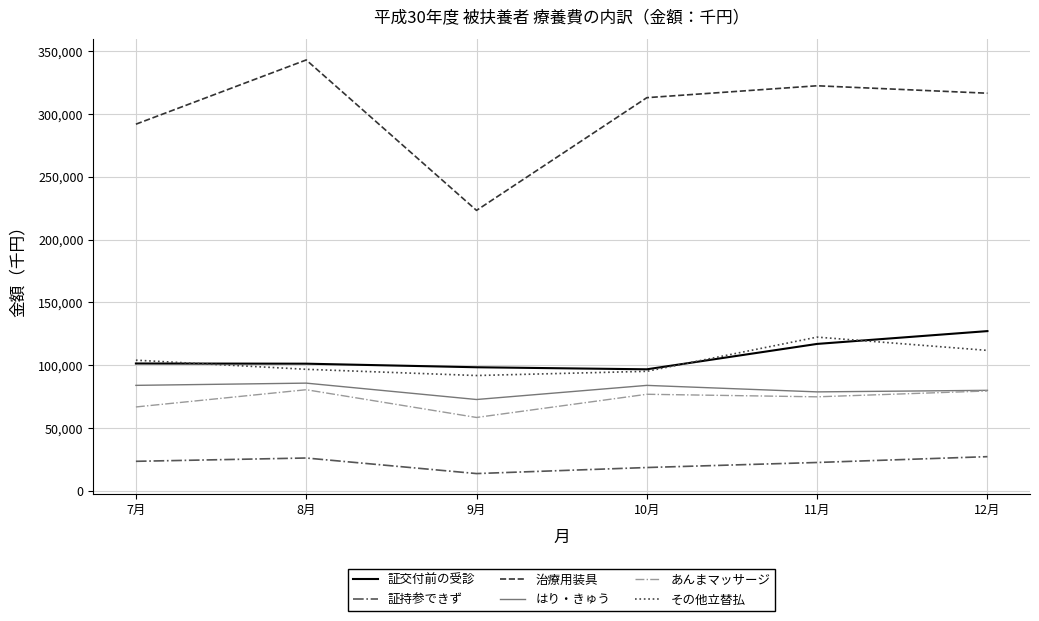

The value of はり・きゅう at 7月 is 83822.1. True or false?

True